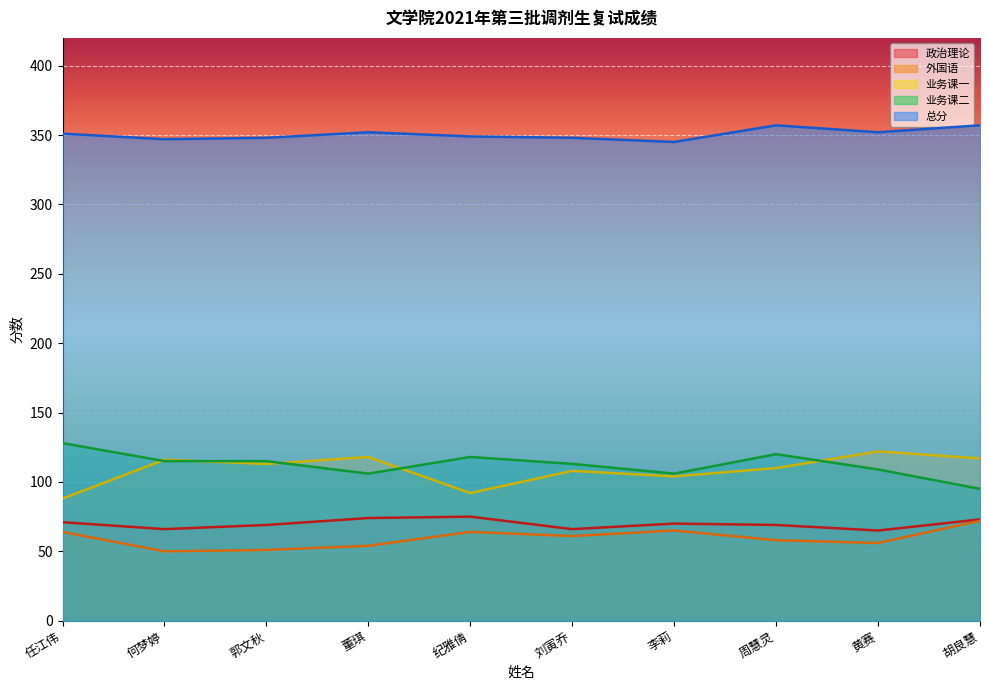

What is the sum of the 政治理论 values at 刘寅乔 and 郭文秋?

135